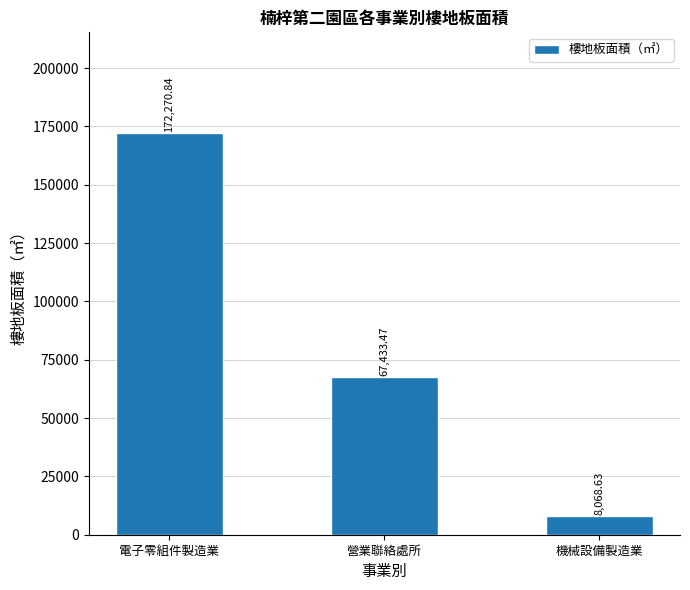

What position from the right is 電子零組件製造業?

3